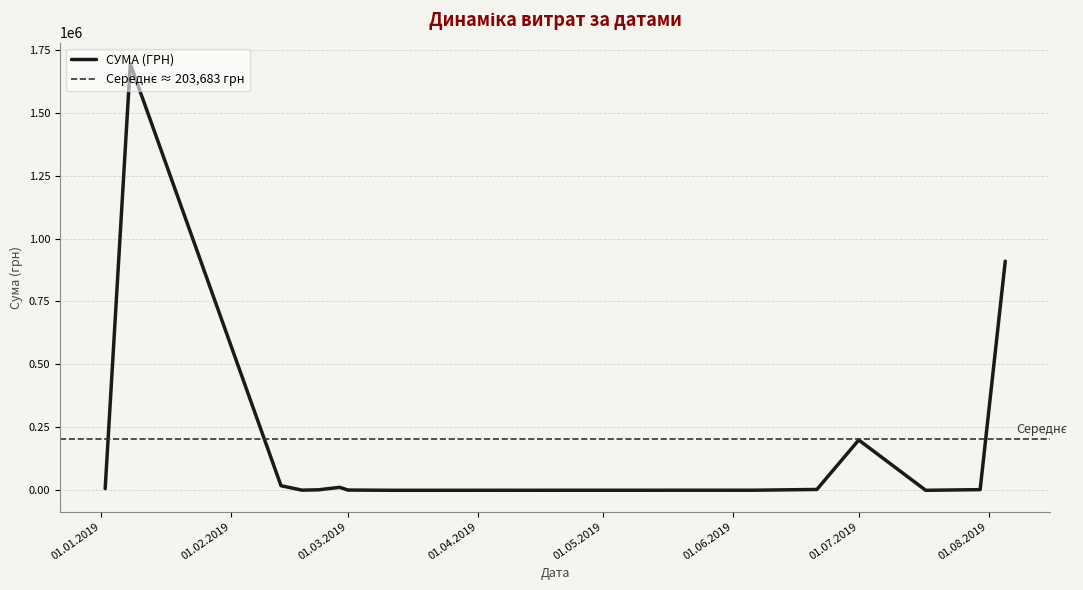

The value at 08.01.2019 is 12781.8. True or false?

False